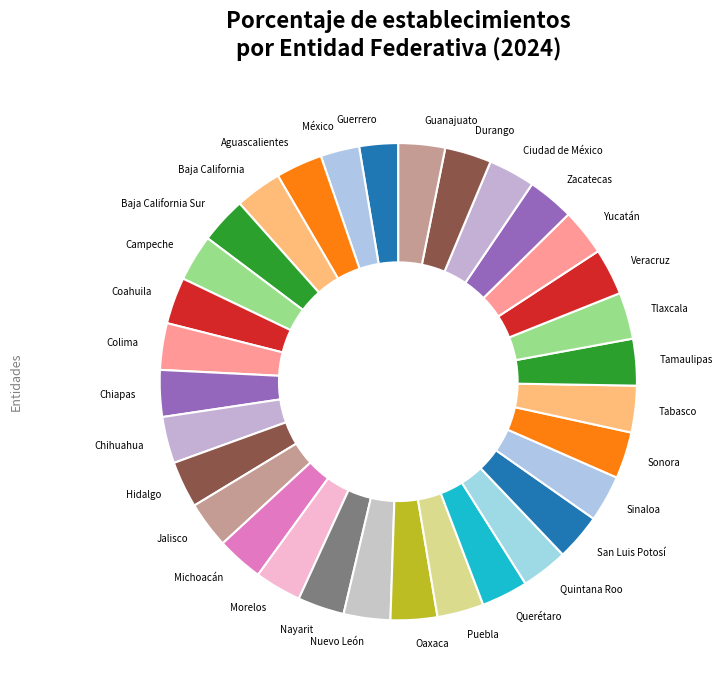

Between Puebla and Guerrero, which is larger?

Puebla